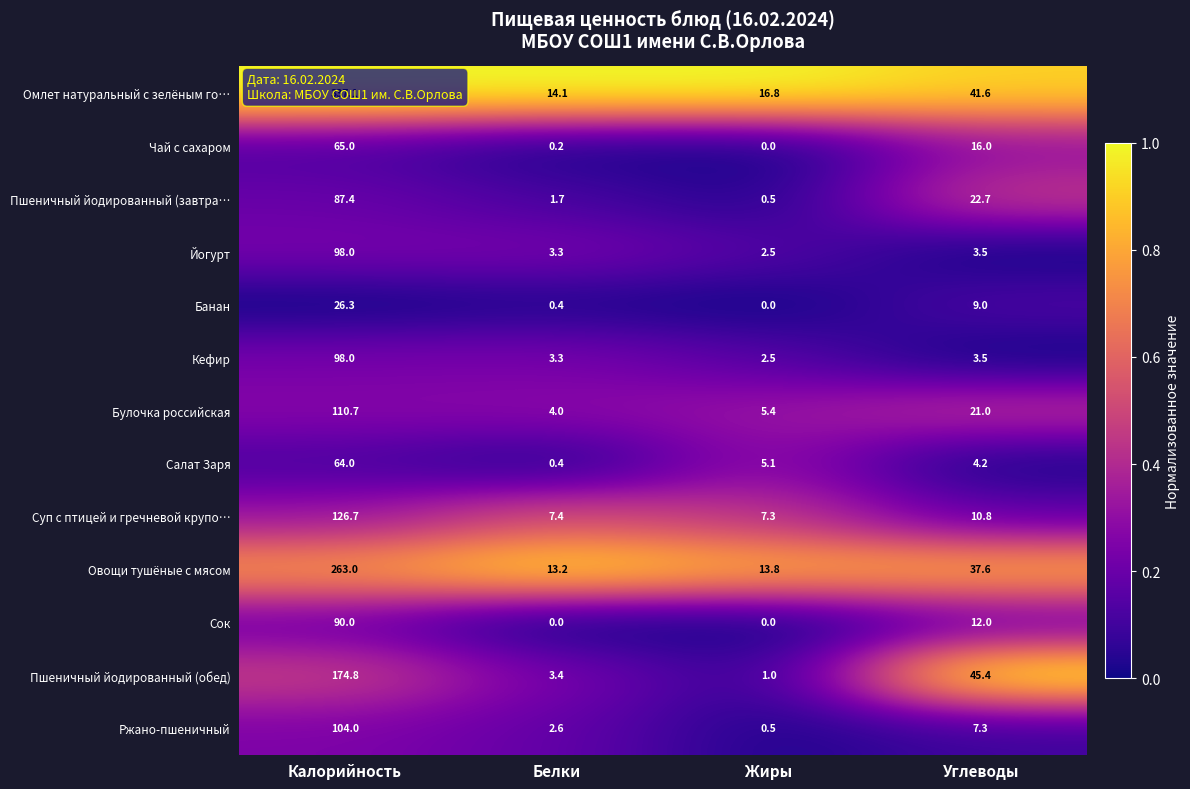

Which category has the highest value in the Пшеничный йодированный (обед) series?

Калорийность